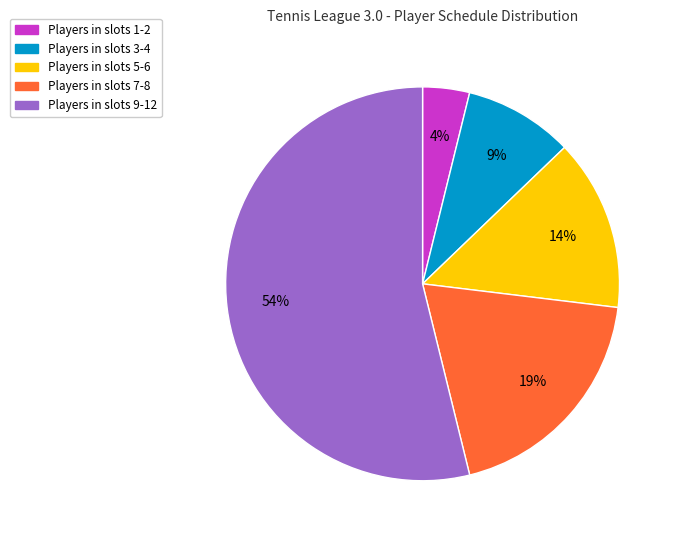

Combined, do Players in slots 3-4 and Players in slots 9-12 account for over 50%?

Yes